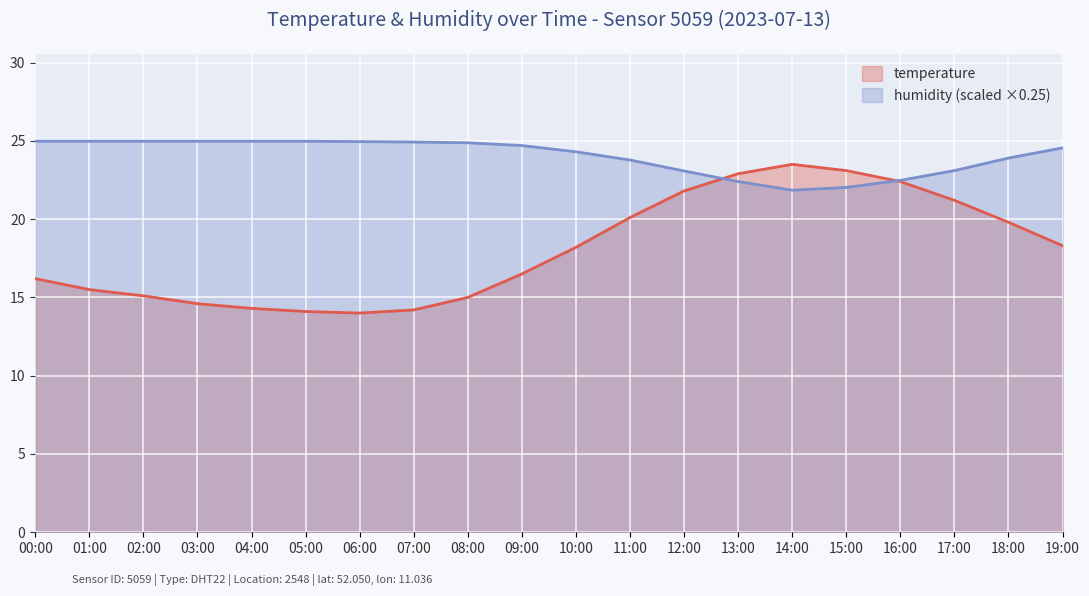

Where does the temperature series first go above 18?

10:00